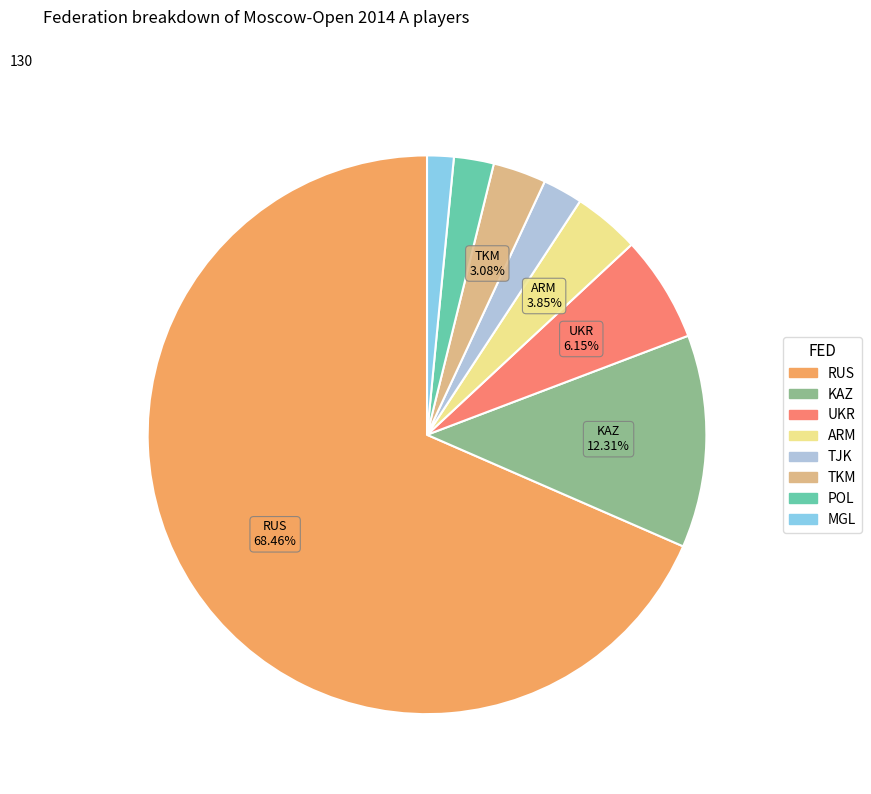

Approximately how many times larger is the value at TJK compared to UKR?

0.4